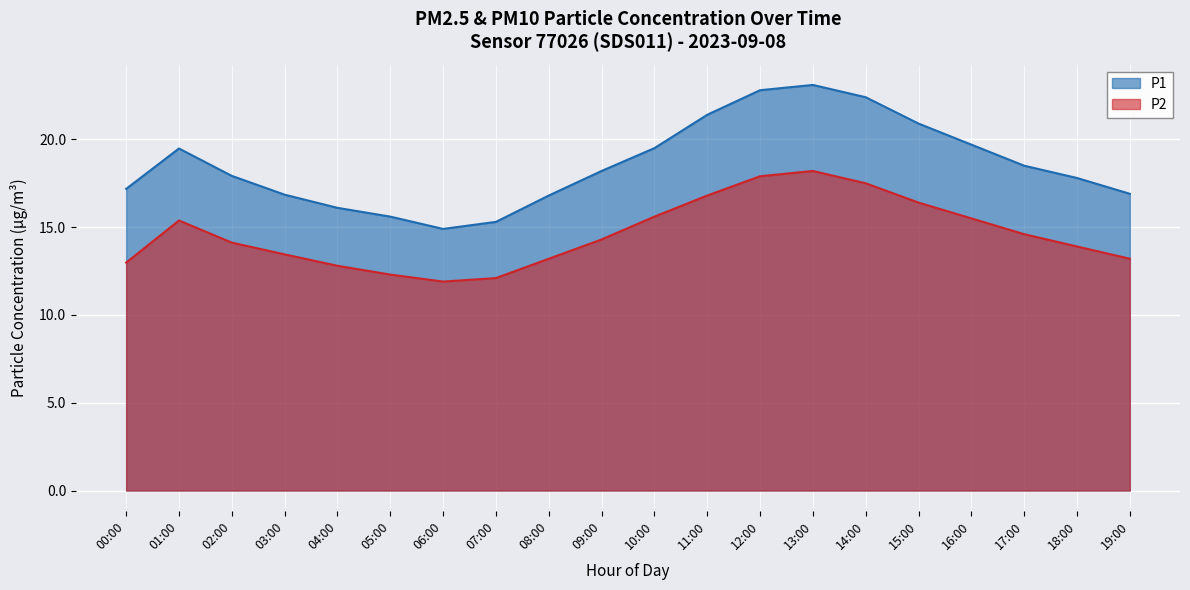

What position from the right is 06:00?

14